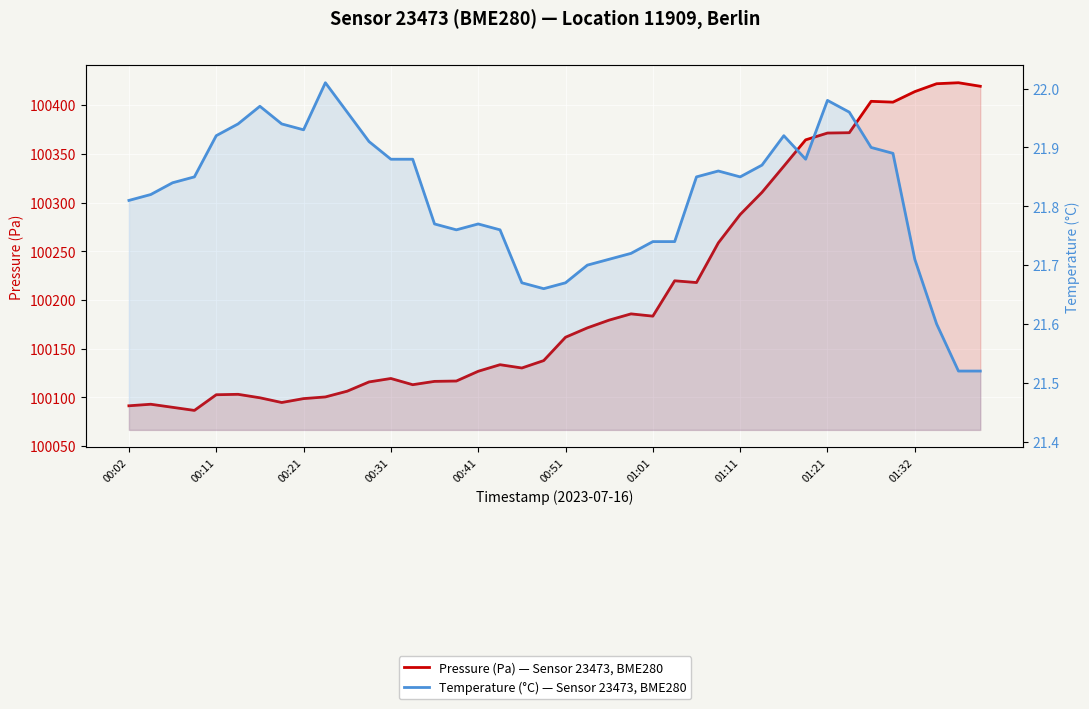

At how many categories does at least one series exceed 6479?

40